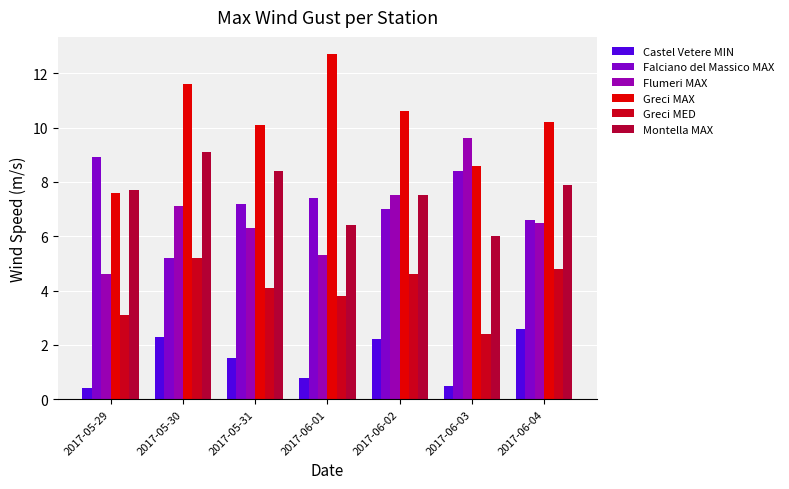

Rank the series at 2017-06-03 from highest to lowest value.

Flumeri MAX, Greci MAX, Falciano del Massico MAX, Montella MAX, Greci MED, Castel Vetere MIN